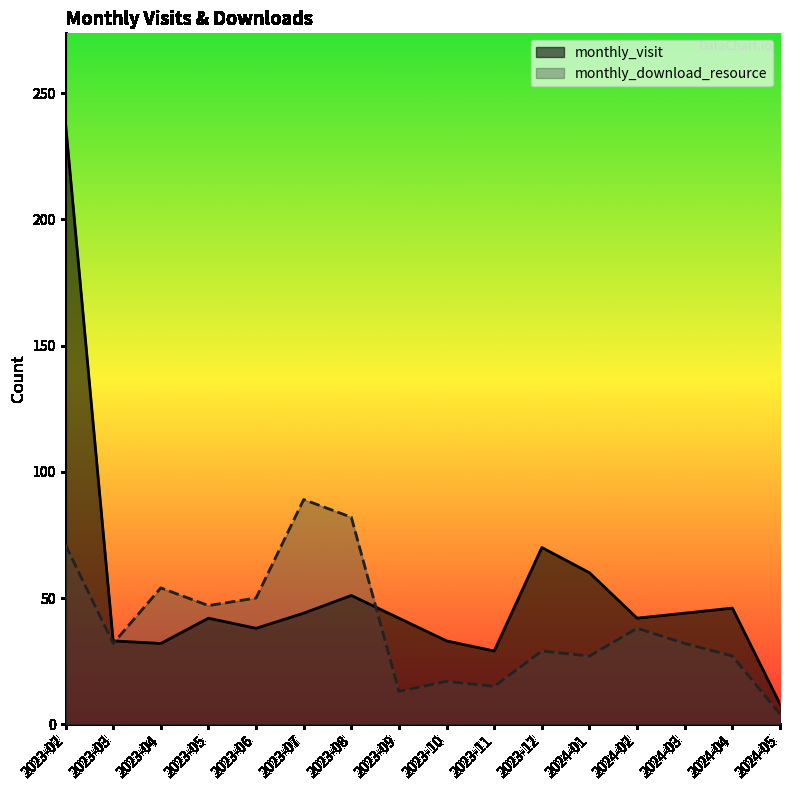

What is the difference between the second highest and second lowest values in the monthly_download_resource series?

69